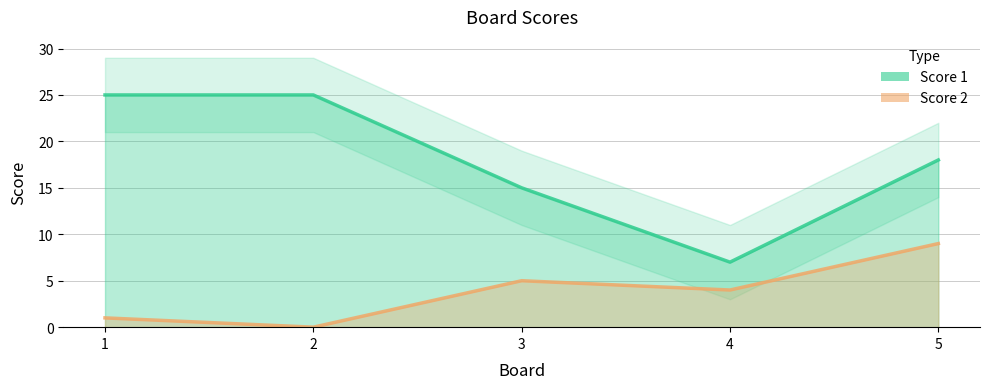

At which label does Score 1 reach its minimum?

4